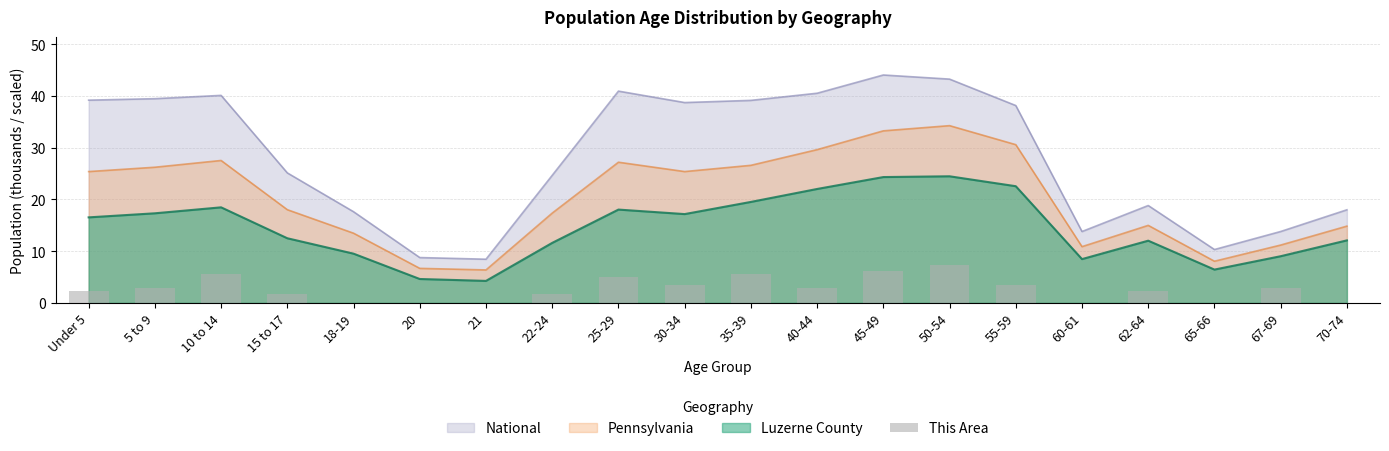

Does the chart contain stacked bars?

No